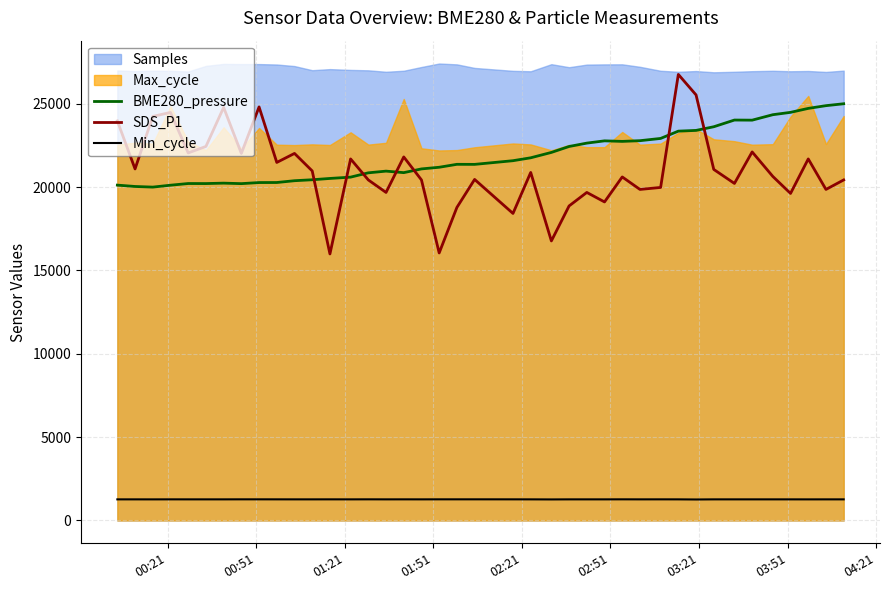

True or false: Min_cycle and SDS_P1 cross at least once.

False